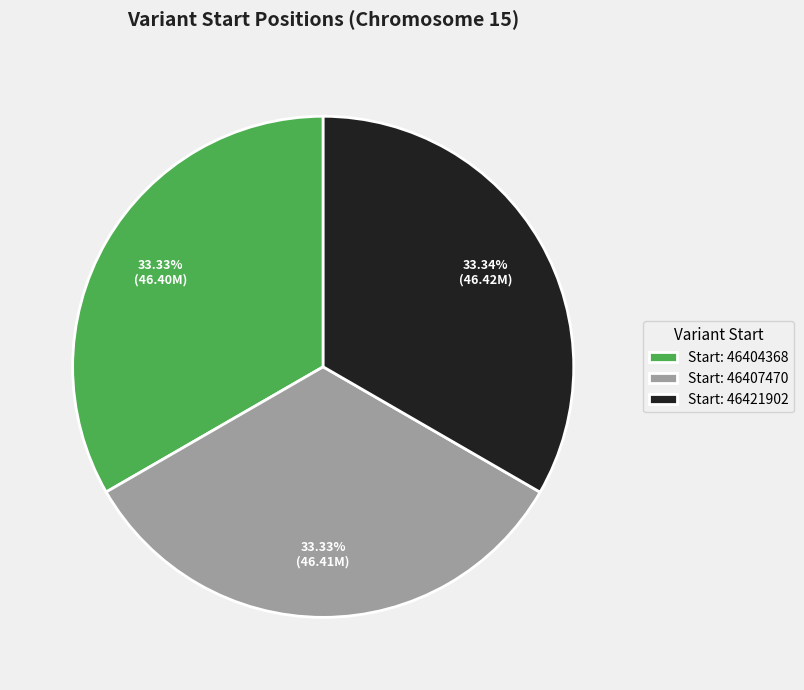

How many slices are in this pie chart?

3